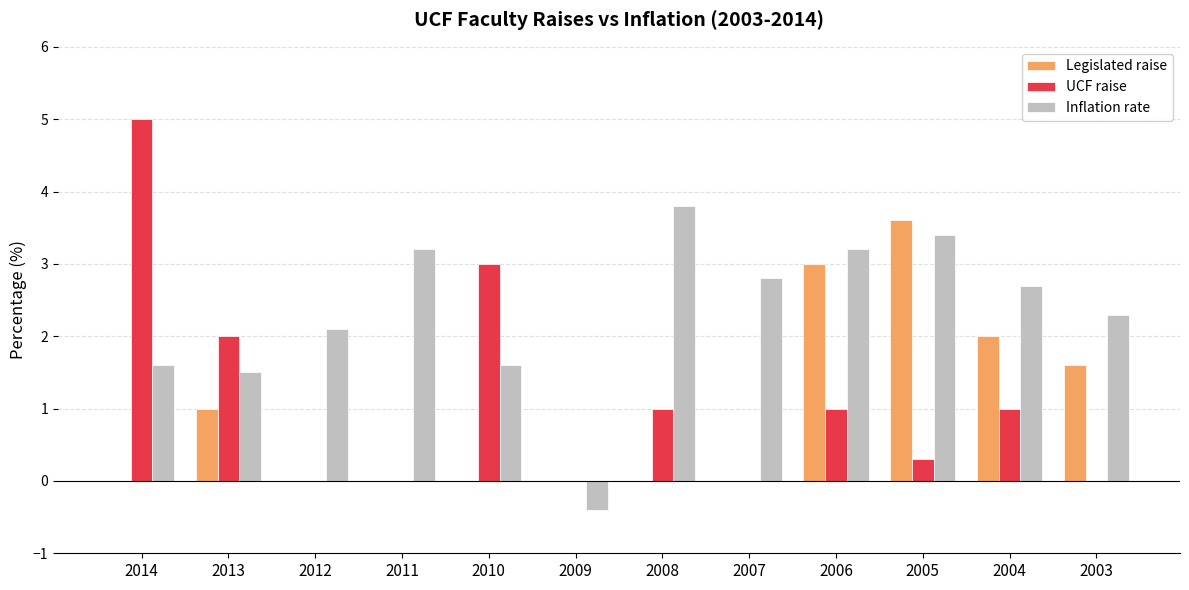

Which series has the widest spread of values?

UCF raise